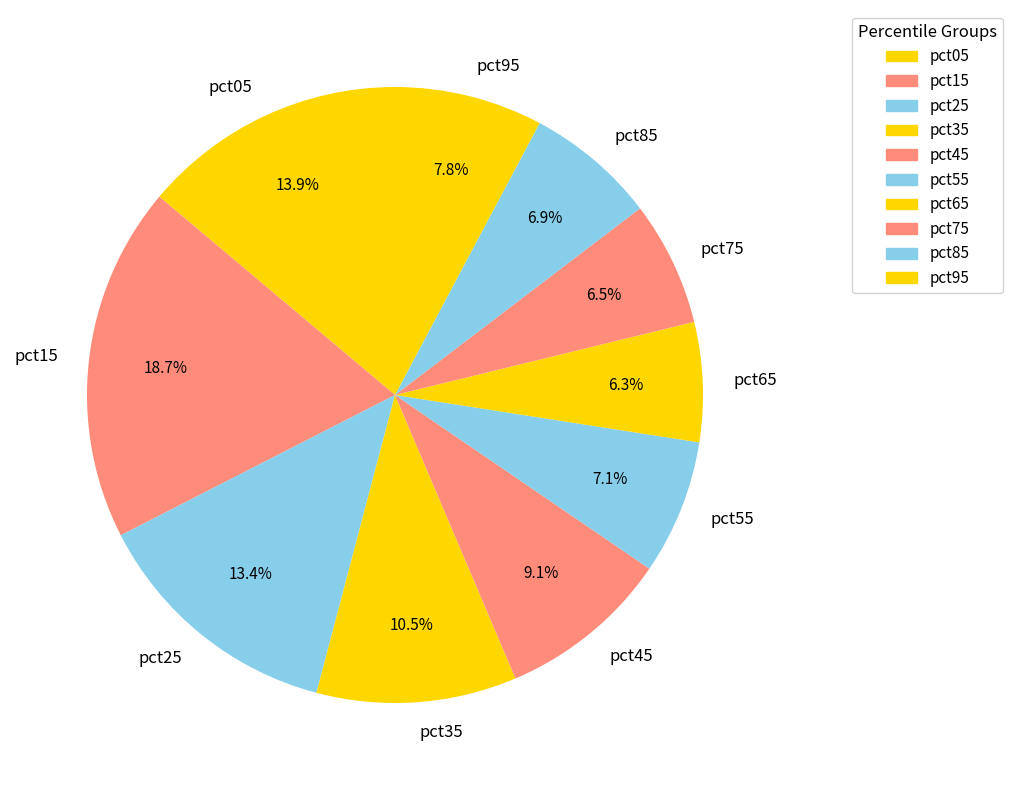

Combined, do pct75 and pct35 account for over 50%?

No